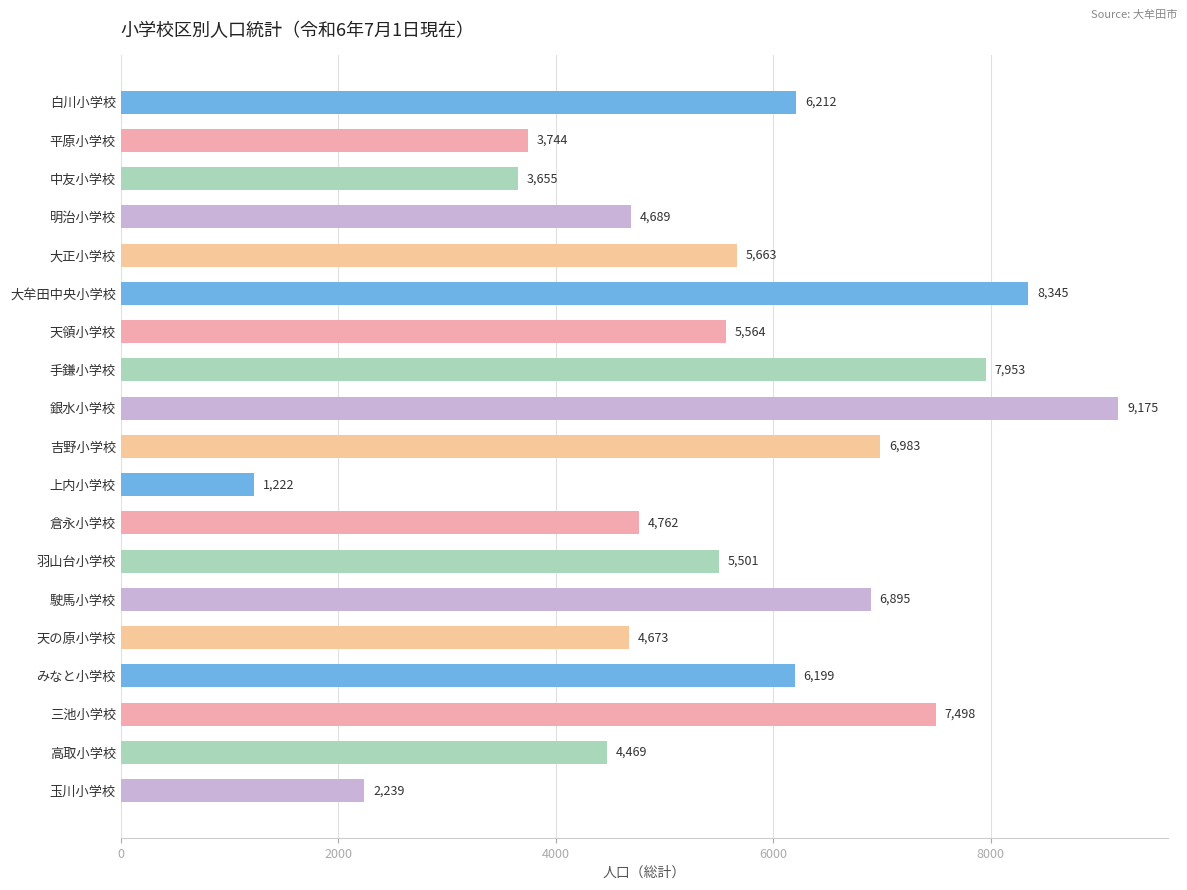

How many values are below 5564?

9